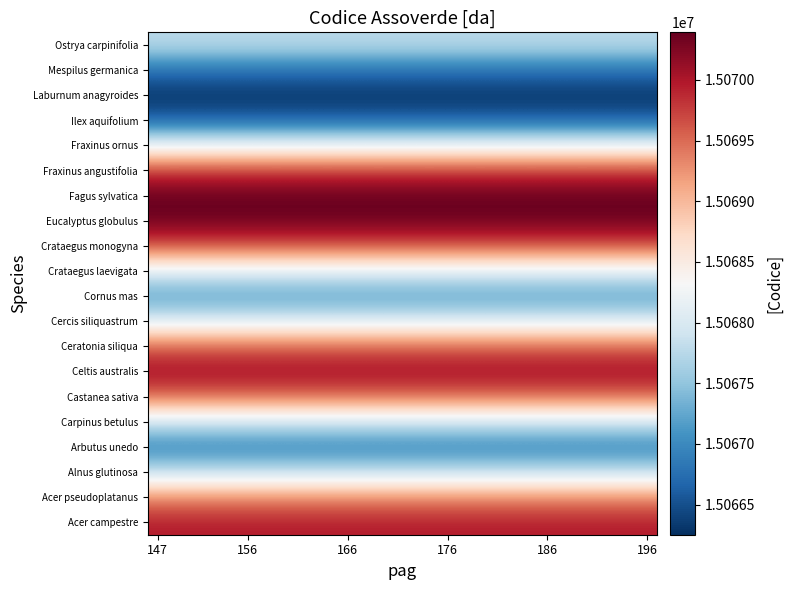

Reading left to right, list all the values displayed in this chart.

Acer campestre: 15069957.1	15069957.1	15069957.1	15069957.1	15069957.1	15069957.1	15069957.1	15069957.1	15069957.1	15069957.1
Acer pseudoplatanus: 15069324.9	15069324.9	15069324.9	15069324.9	15069324.9	15069324.9	15069324.9	15069324.9	15069324.9	15069324.9
Alnus glutinosa: 15067833.0	15067833.0	15067833.0	15067833.0	15067833.0	15067833.0	15067833.0	15067833.0	15067833.0	15067833.0
Arbutus unedo: 15066881.8	15066881.8	15066881.8	15066881.8	15066881.8	15066881.8	15066881.8	15066881.8	15066881.8	15066881.8
Carpinus betulus: 15067917.9	15067917.9	15067917.9	15067917.9	15067917.9	15067917.9	15067917.9	15067917.9	15067917.9	15067917.9
Castanea sativa: 15069497.0	15069497.0	15069497.0	15069497.0	15069497.0	15069497.0	15069497.0	15069497.0	15069497.0	15069497.0
Celtis australis: 15070089.5	15070089.5	15070089.5	15070089.5	15070089.5	15070089.5	15070089.5	15070089.5	15070089.5	15070089.5
Ceratonia siliqua: 15069559.5	15069559.5	15069559.5	15069559.5	15069559.5	15069559.5	15069559.5	15069559.5	15069559.5	15069559.5
Cercis siliquastrum: 15068064.7	15068064.7	15068064.7	15068064.7	15068064.7	15068064.7	15068064.7	15068064.7	15068064.7	15068064.7
Cornus mas: 15067106.5	15067106.5	15067106.5	15067106.5	15067106.5	15067106.5	15067106.5	15067106.5	15067106.5	15067106.5
Crataegus laevigata: 15068102.8	15068102.8	15068102.8	15068102.8	15068102.8	15068102.8	15068102.8	15068102.8	15068102.8	15068102.8
Crataegus monogyna: 15069647.8	15069647.8	15069647.8	15069647.8	15069647.8	15069647.8	15069647.8	15069647.8	15069647.8	15069647.8
Eucalyptus globulus: 15070350.9	15070350.9	15070350.9	15070350.9	15070350.9	15070350.9	15070350.9	15070350.9	15070350.9	15070350.9
Fagus sylvatica: 15070391.9	15070391.9	15070391.9	15070391.9	15070391.9	15070391.9	15070391.9	15070391.9	15070391.9	15070391.9
Fraxinus angustifolia: 15069763.5	15069763.5	15069763.5	15069763.5	15069763.5	15069763.5	15069763.5	15069763.5	15069763.5	15069763.5
Fraxinus ornus: 15068186.8	15068186.8	15068186.8	15068186.8	15068186.8	15068186.8	15068186.8	15068186.8	15068186.8	15068186.8
Ilex aquifolium: 15066642.5	15066642.5	15066642.5	15066642.5	15066642.5	15066642.5	15066642.5	15066642.5	15066642.5	15066642.5
Laburnum anagyroides: 15066251.4	15066251.4	15066251.4	15066251.4	15066251.4	15066251.4	15066251.4	15066251.4	15066251.4	15066251.4
Mespilus germanica: 15066798.0	15066798.0	15066798.0	15066798.0	15066798.0	15066798.0	15066798.0	15066798.0	15066798.0	15066798.0
Ostrya carpinifolia: 15067778.5	15067778.5	15067778.5	15067778.5	15067778.5	15067778.5	15067778.5	15067778.5	15067778.5	15067778.5